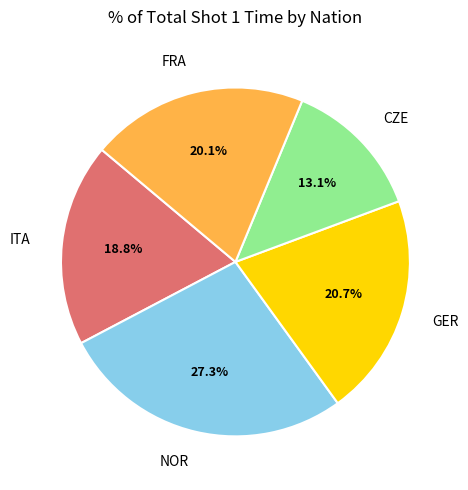

To the nearest percent, what is the combined percentage of GER and FRA?

41%